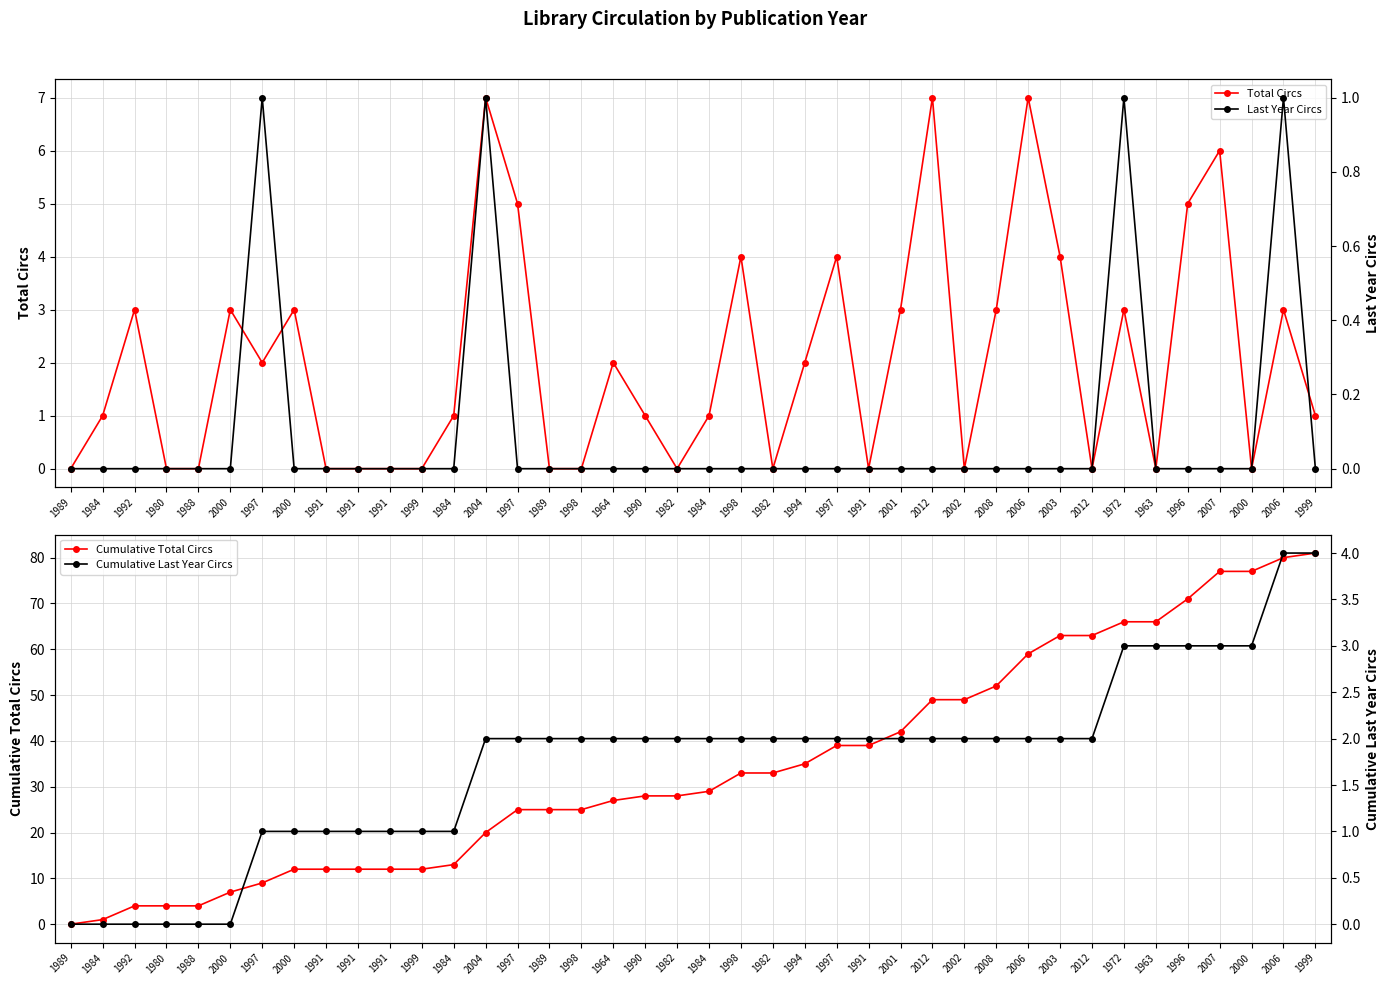

How many interior local peaks does the Last Year Circs series have?

4